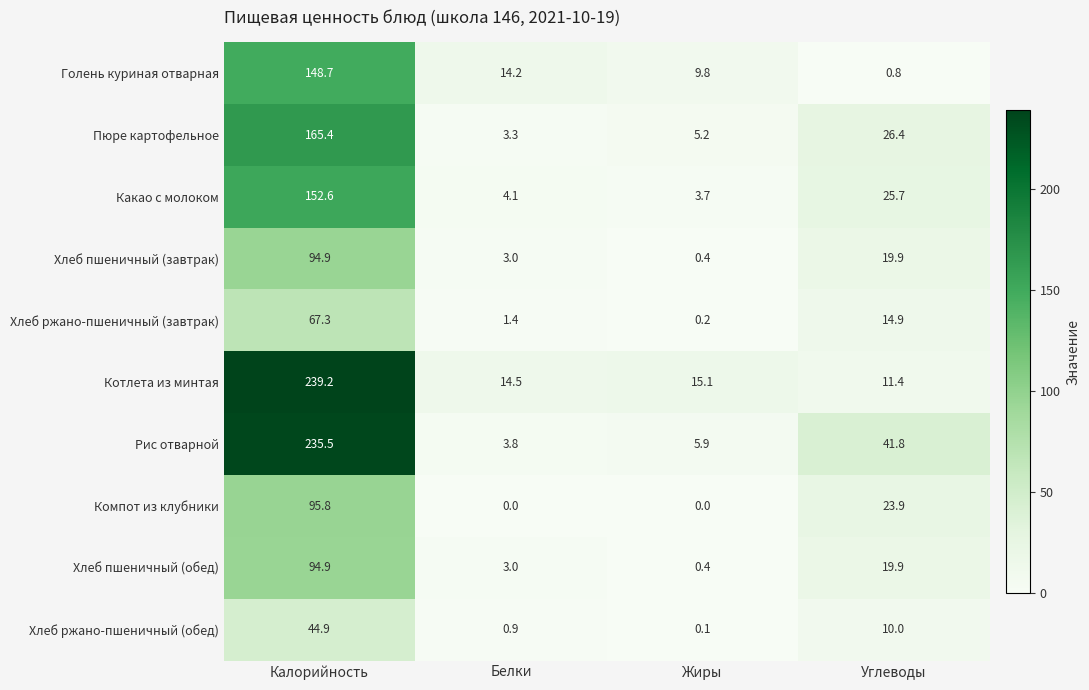

What is the spread (max minus min) of values at Углеводы?

41.0